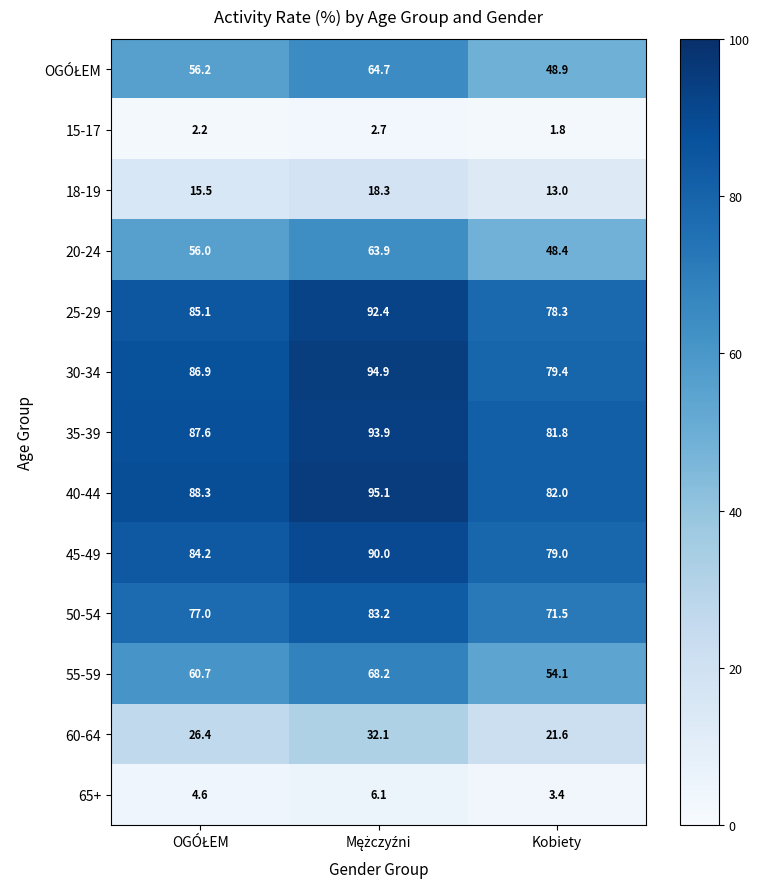

What is the average value of the 50-54 series?

77.2